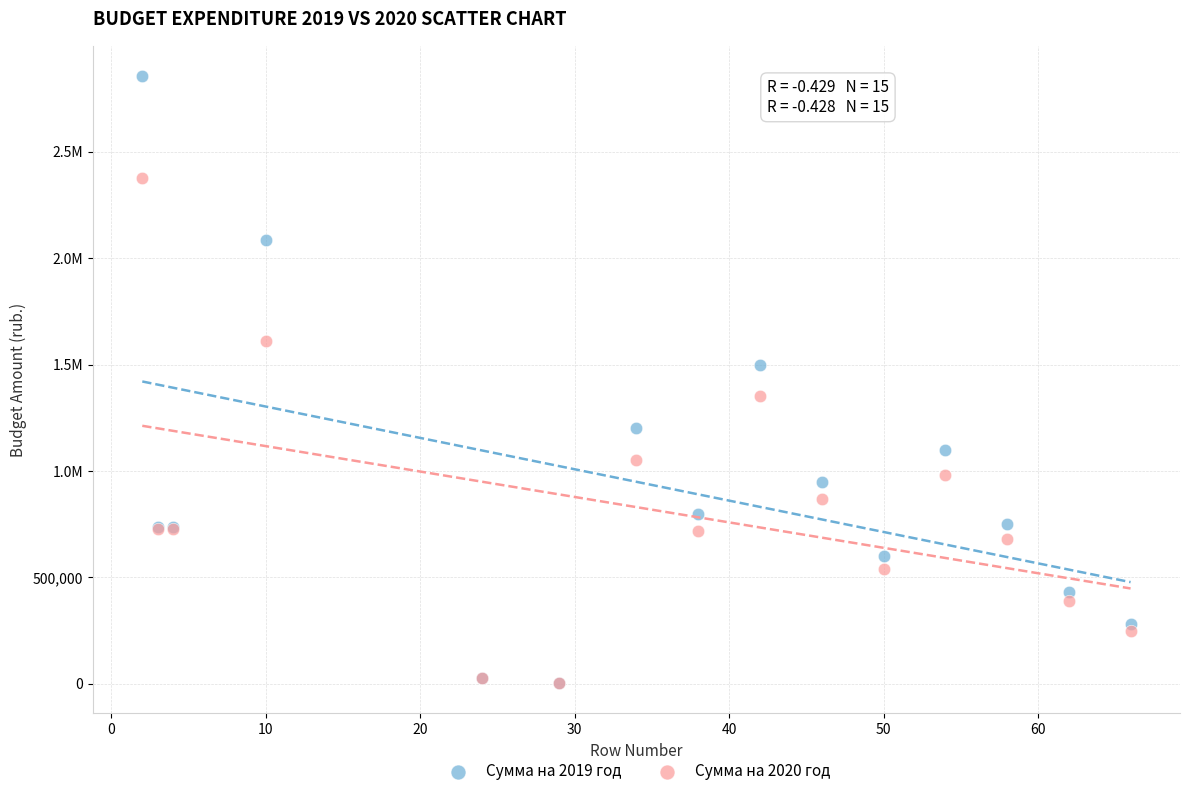

What are all the series names shown in the legend?

Сумма на 2019 год, Сумма на 2020 год